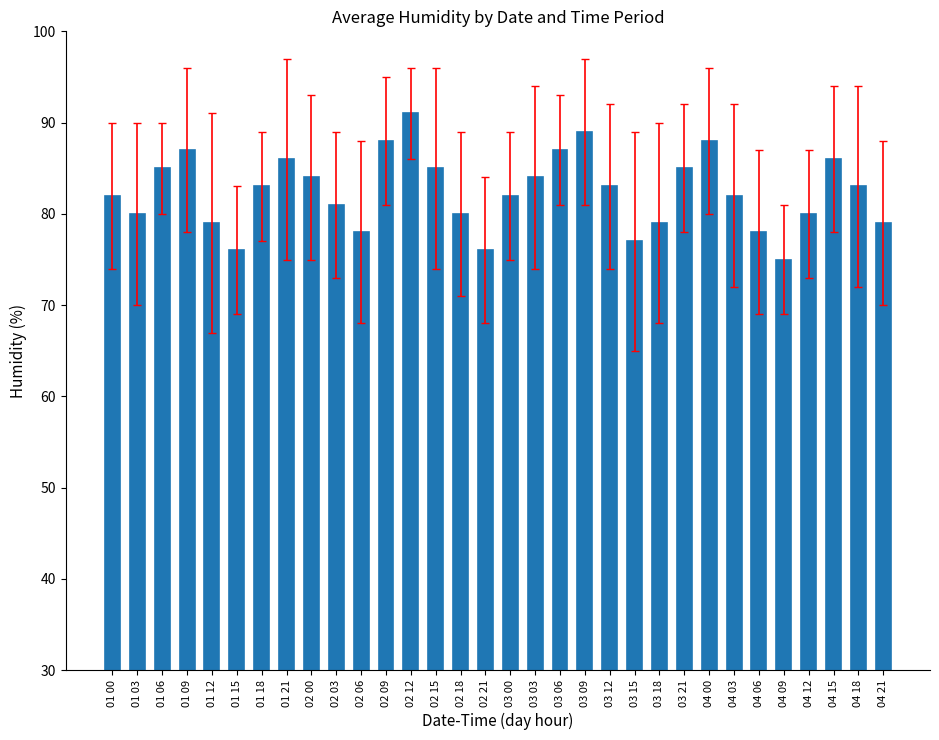

Does the chart contain any negative values?

No